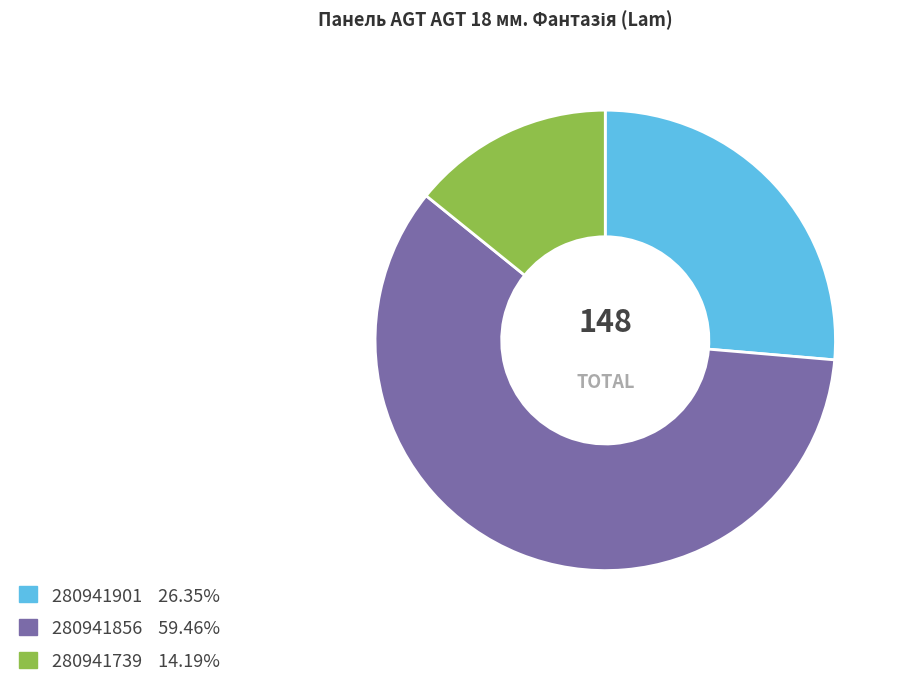

Is the sum of 280941739 and 280941856 greater than half?

Yes